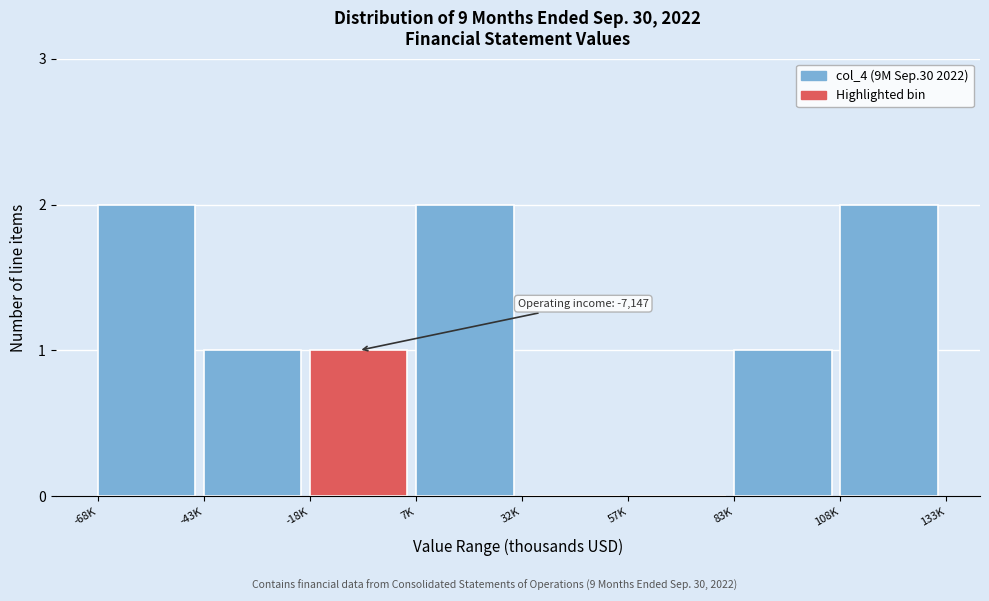

Reading right to left, what are all the values shown in this chart?

108K=2	83K=1	57K=0	32K=0	7K=2	-18K=1	-43K=1	-68K=2